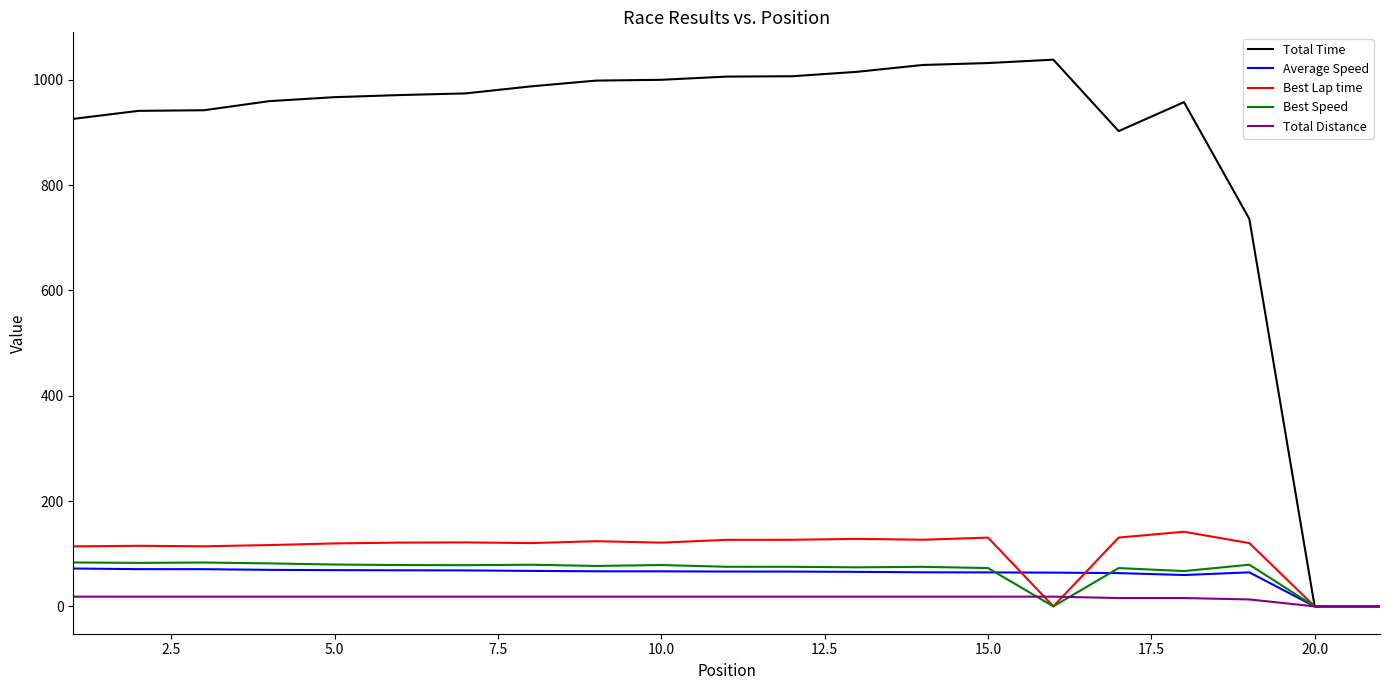

Which series has the widest spread of values?

Total Time